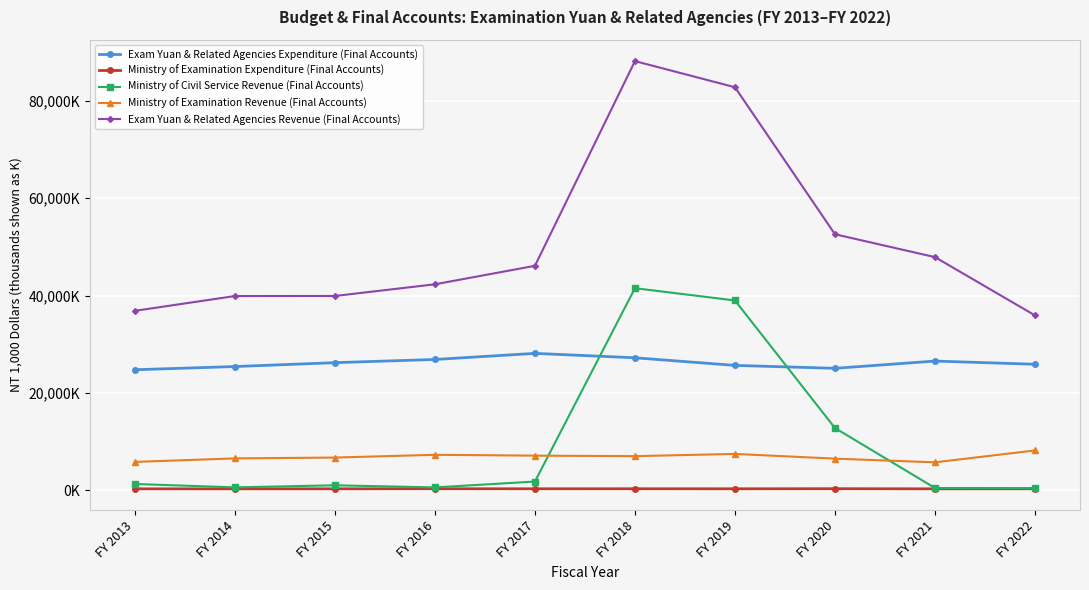

What is the value of the Ministry of Examination Revenue (Final Accounts) point at the 4th from the left?

7309.0